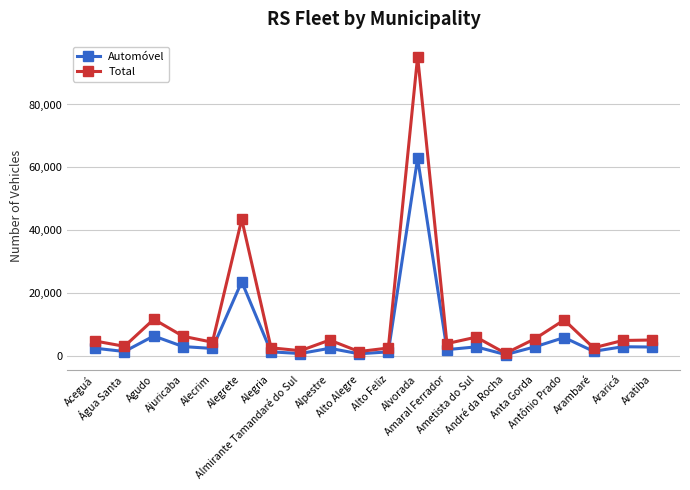

What is the sum of all Total values?

223117